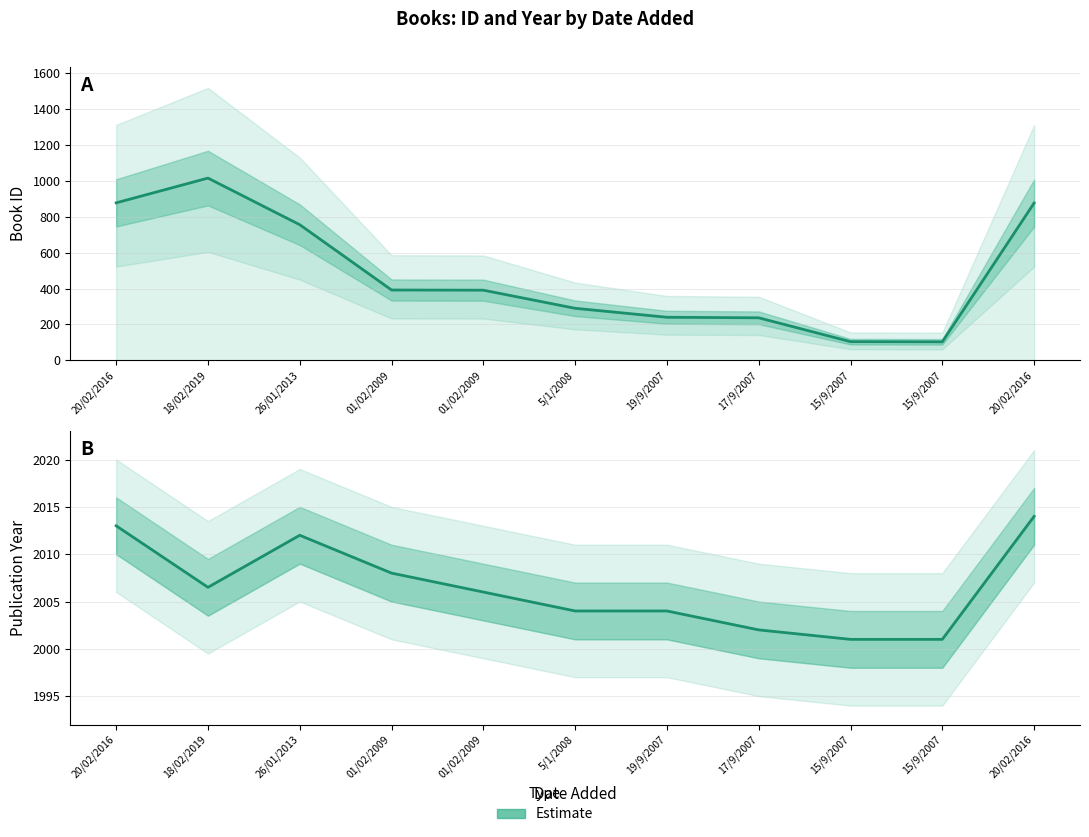

What is the average value?

2006.5